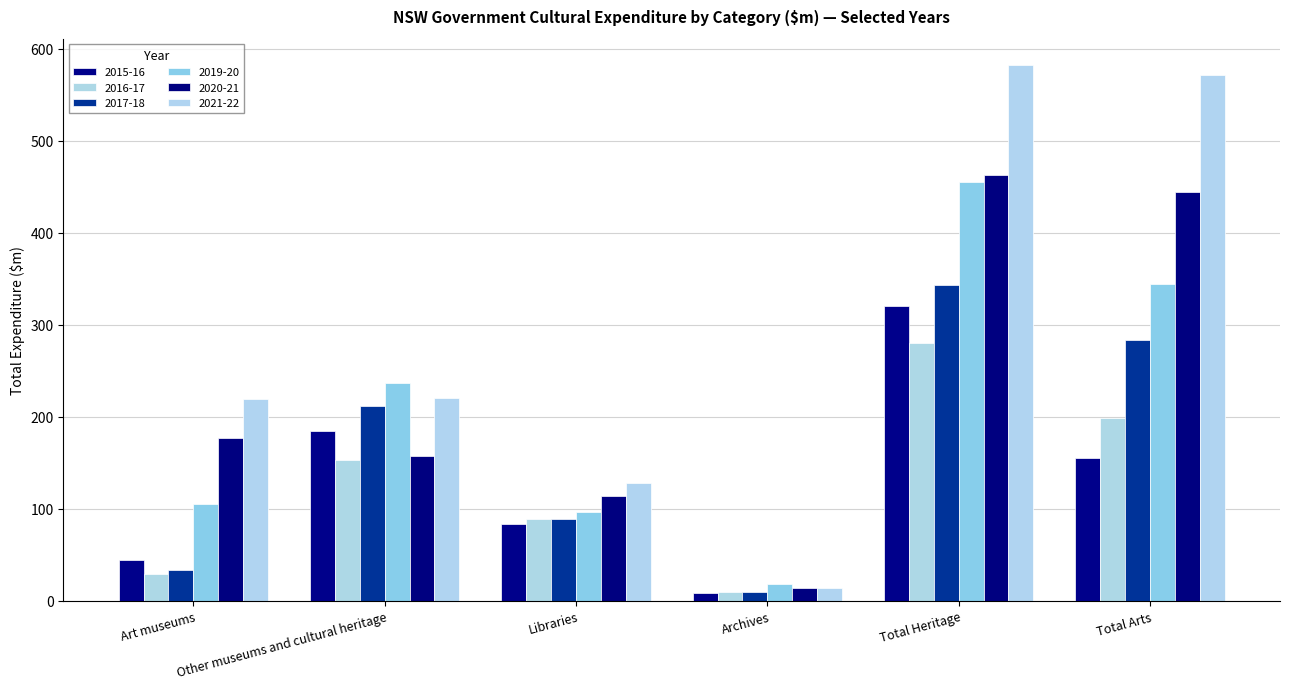

At which category is the sum across all series the highest?

Total Heritage